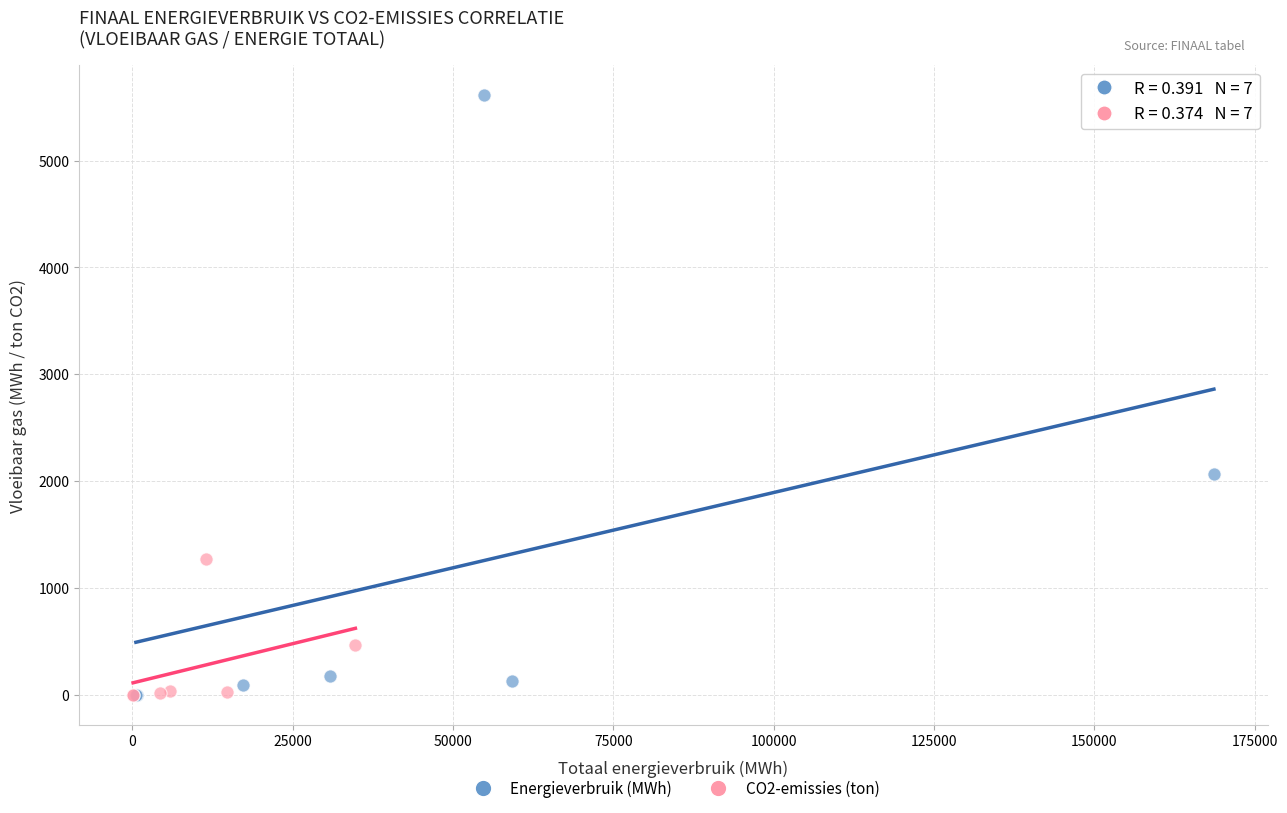

Which series contains the highest Y value?

Energieverbruik (MWh)